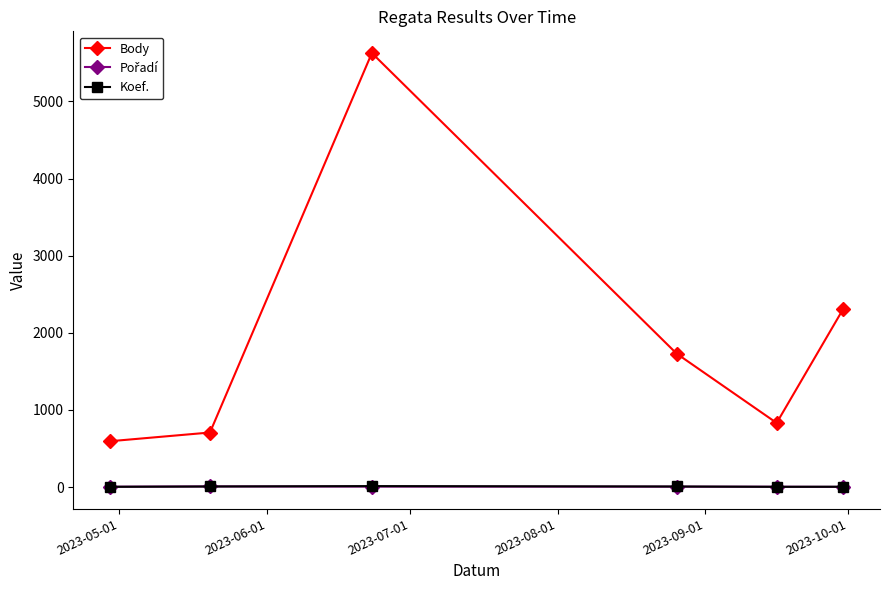

Which series has the largest total across all categories?

Body